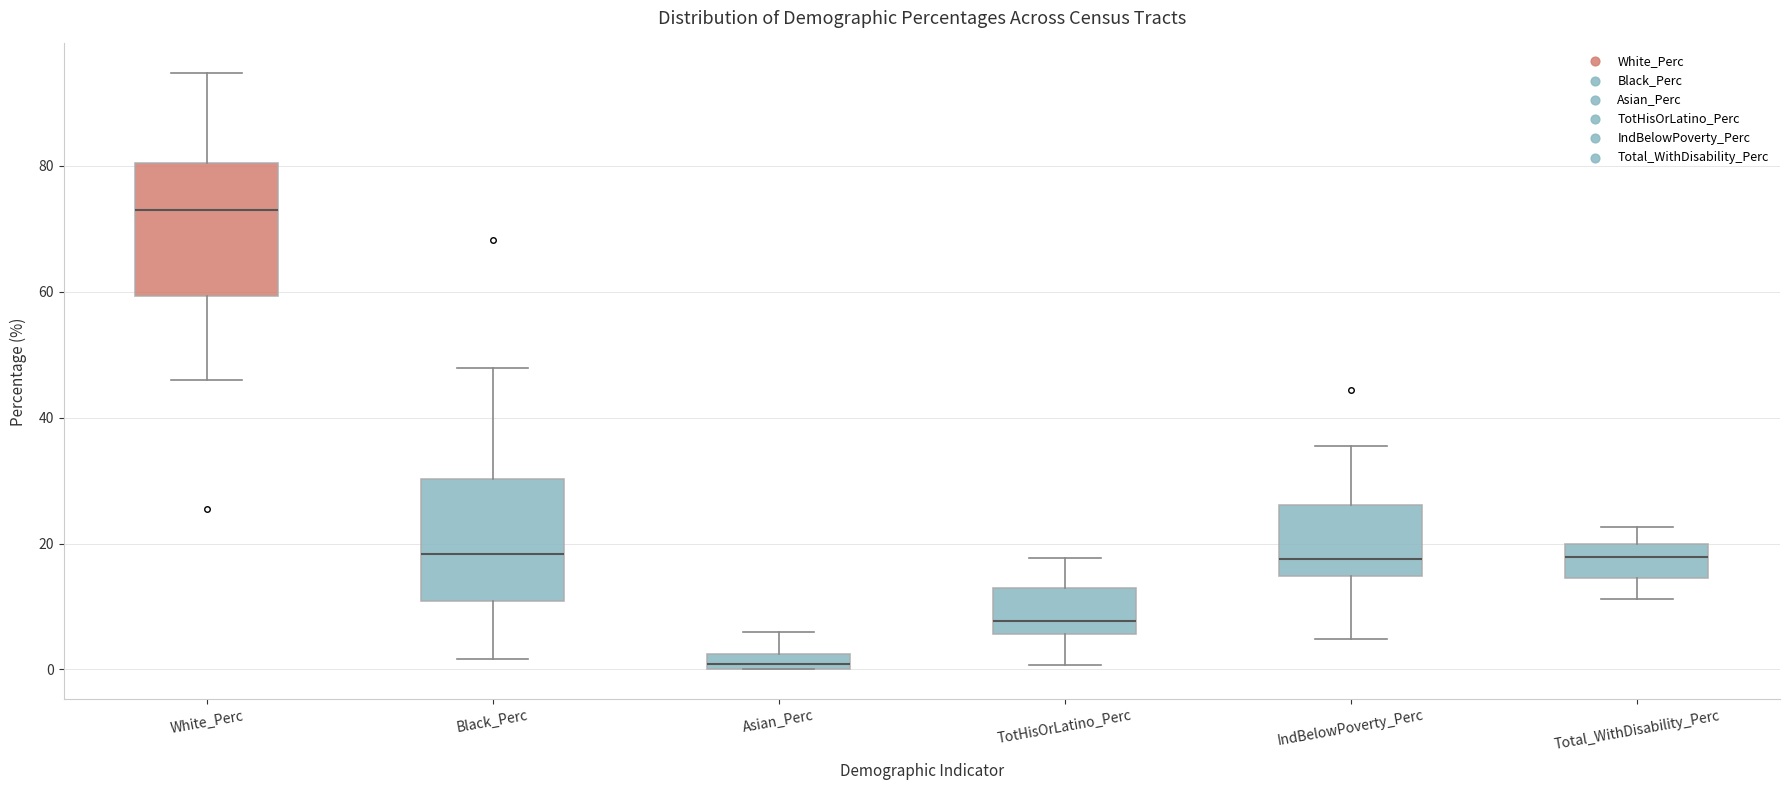

Which box's median line is the lowest?

Asian_Perc